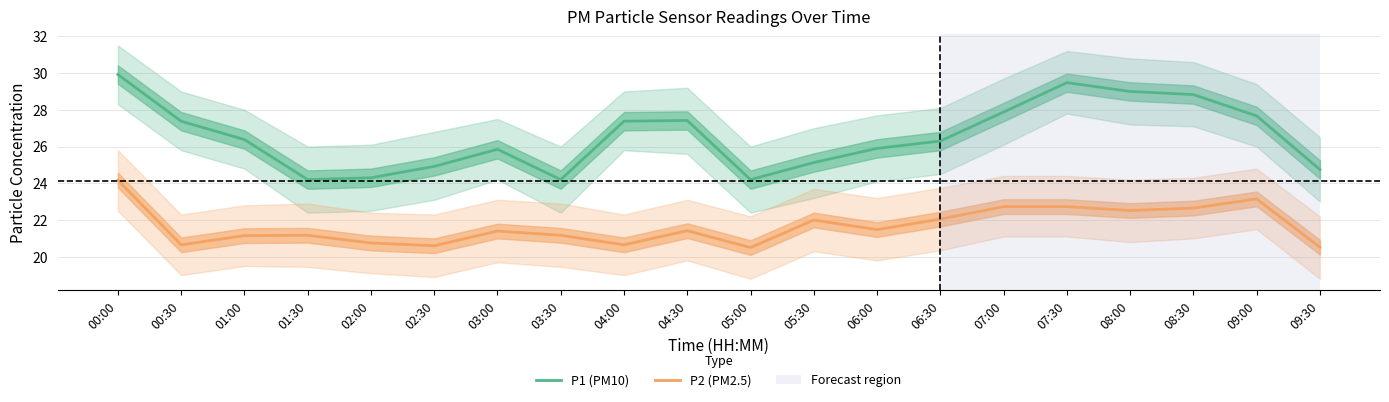

Reading right to left, extract all data points from this chart.

P1 (PM10): 24.8	27.7	28.8	29.0	29.5	27.9	26.3	25.9	25.1	24.2	27.4	27.4	24.2	25.9	24.9	24.3	24.2	26.4	27.4	29.9
P2 (PM2.5): 20.5	23.1	22.6	22.5	22.7	22.7	22.1	21.5	22.0	20.5	21.4	20.6	21.2	21.4	20.6	20.8	21.2	21.1	20.6	24.2